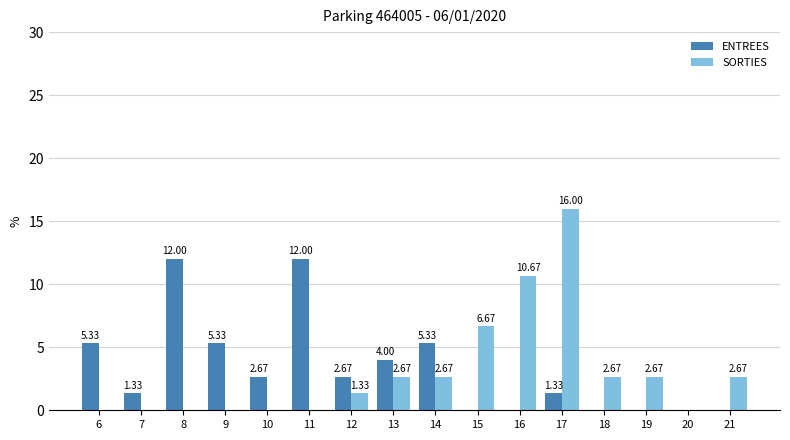

What is the average value of the SORTIES series?

3.0